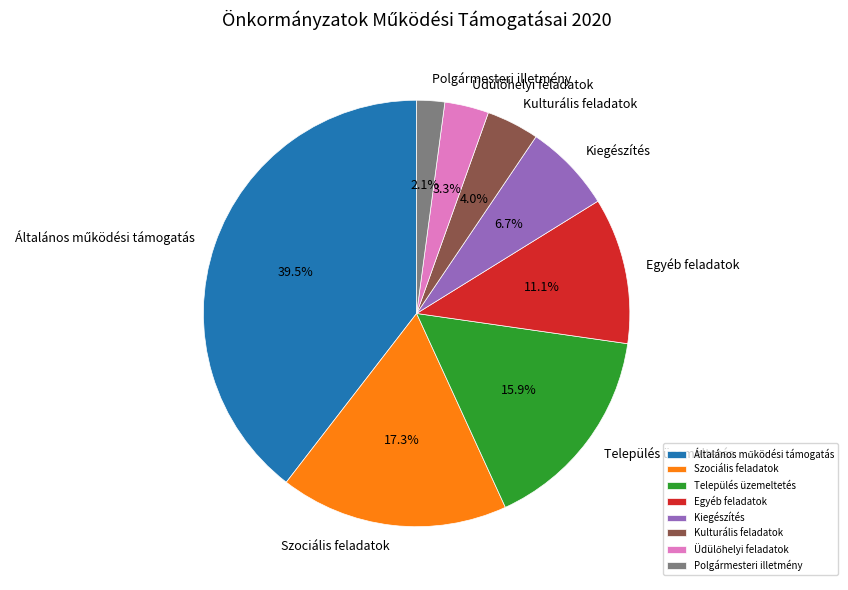

Combined, do Kulturális feladatok and Polgármesteri illetmény account for over 50%?

No